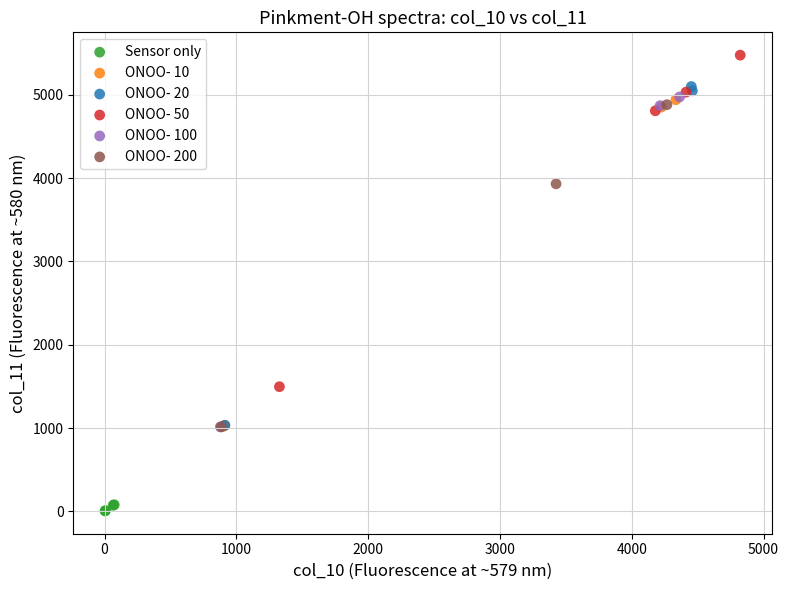

Which series reaches the minimum Y coordinate?

Sensor only